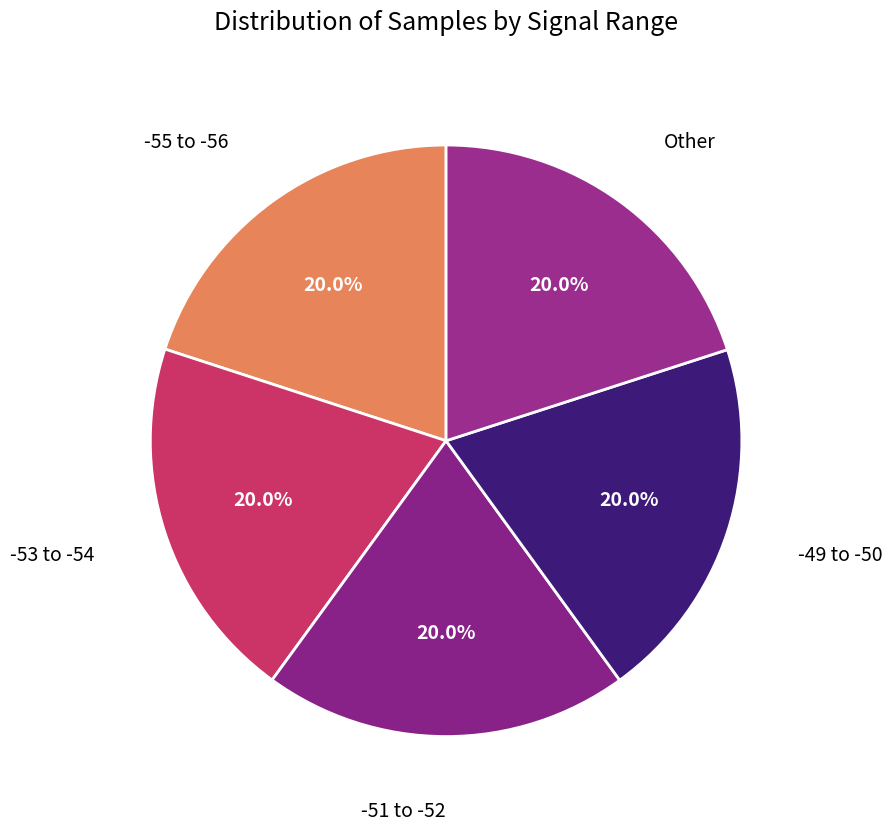

Is there a majority slice in this chart?

No